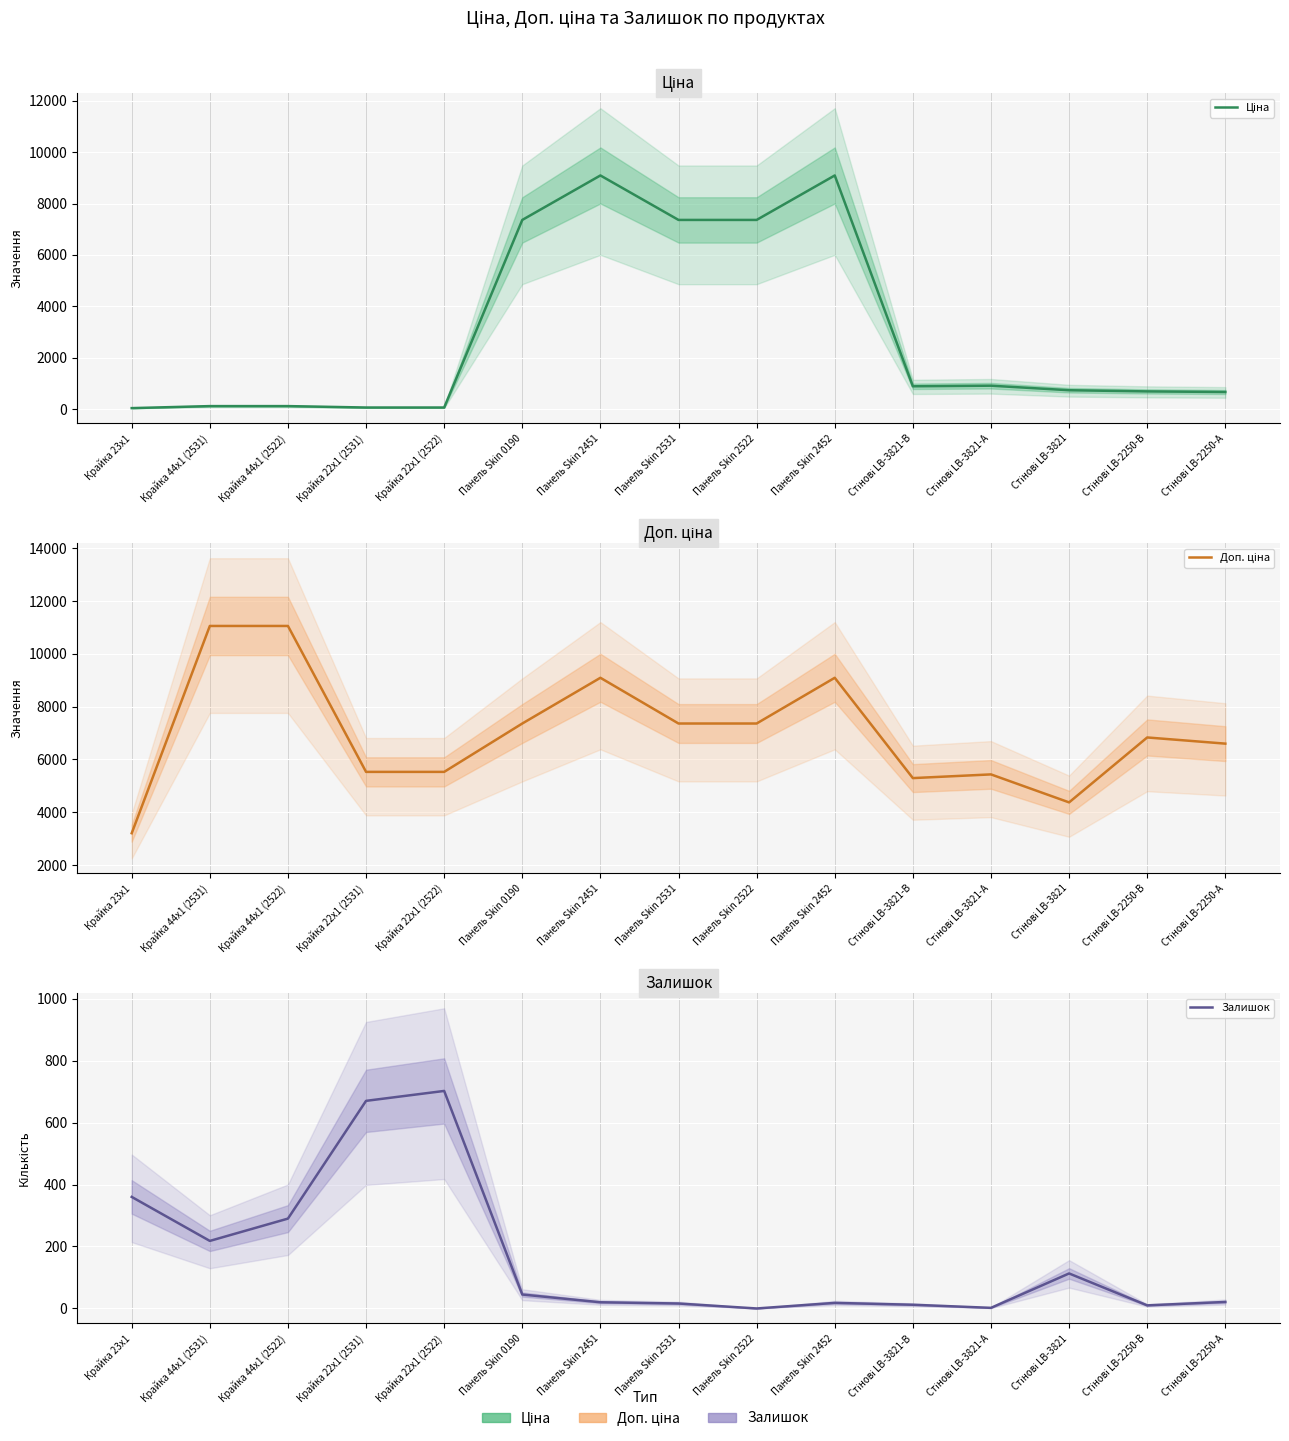

List the labels in order of Залишок value, largest first.

Крайка 22x1 (2522), Крайка 22x1 (2531), Крайка 23x1, Крайка 44x1 (2522), Крайка 44x1 (2531), Стінові LB-3821, Панель Skin 0190, Стінові LB-2250-А, Панель Skin 2451, Панель Skin 2452, Панель Skin 2531, Стінові LB-3821-В, Стінові LB-2250-В, Стінові LB-3821-А, Панель Skin 2522